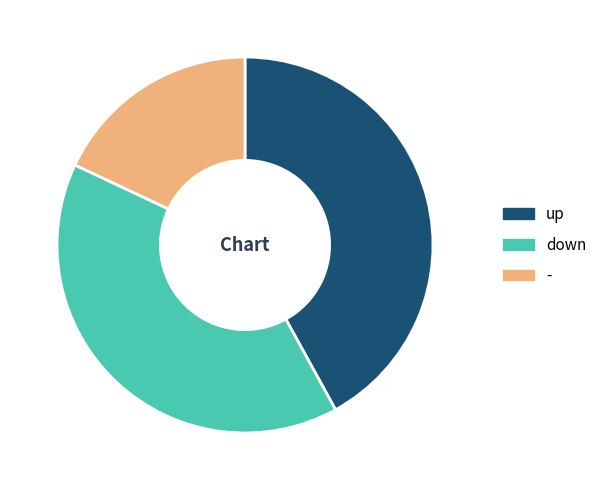

Which category has the smallest portion of the pie?

-